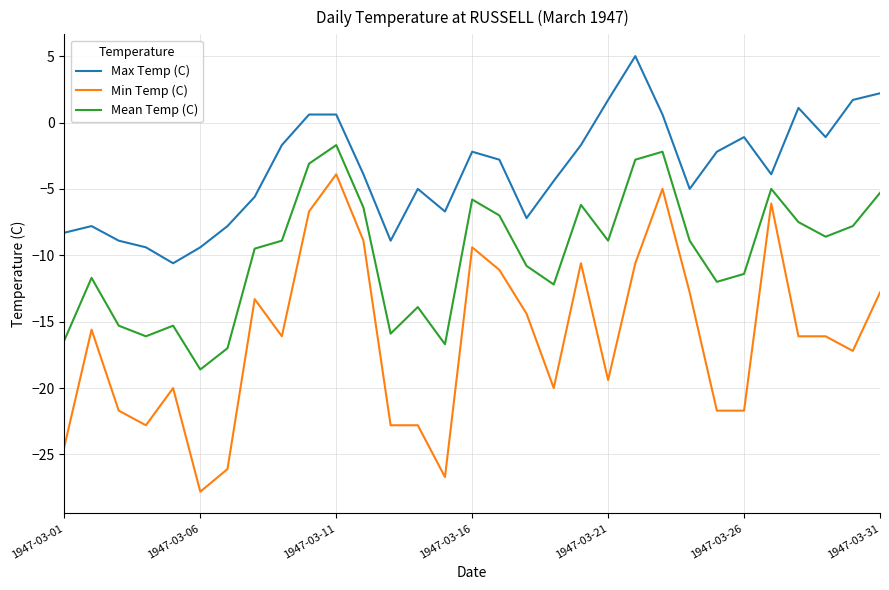

What is the minimum value shown in the chart?

-27.8